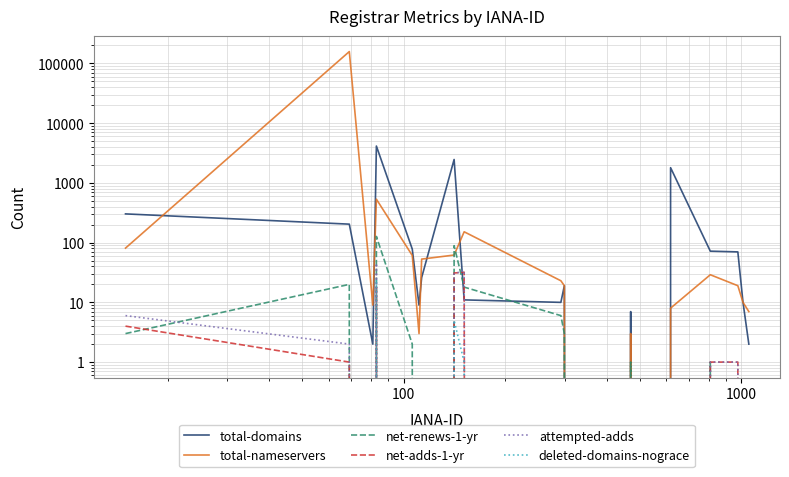

True or false: net-renews-1-yr and deleted-domains-nograce intersect in this chart.

False